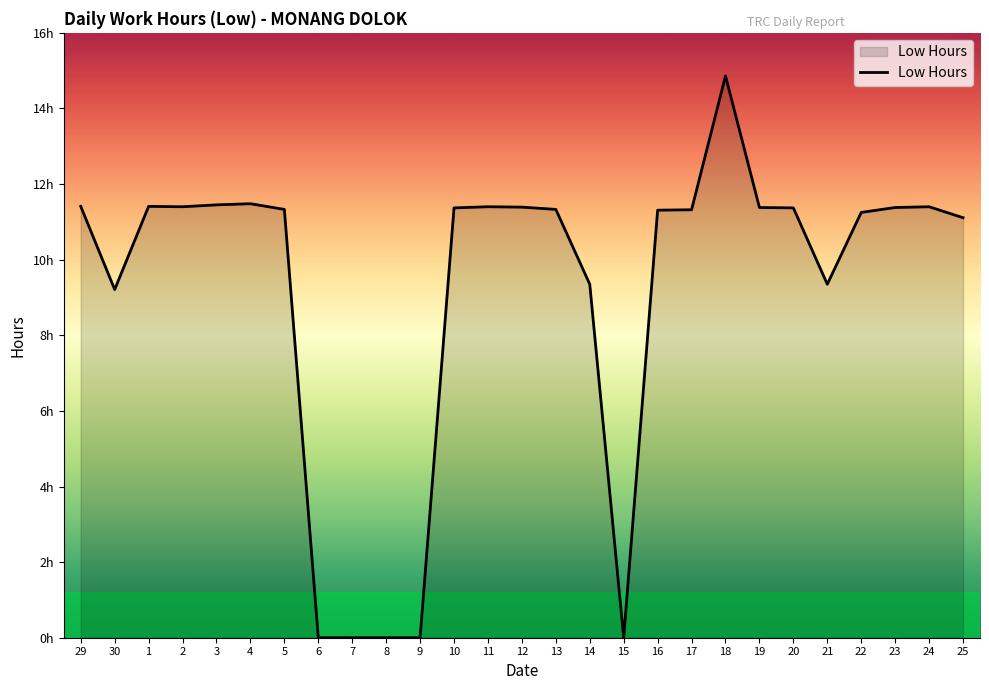

At which category does the data reach its first local peak?

1